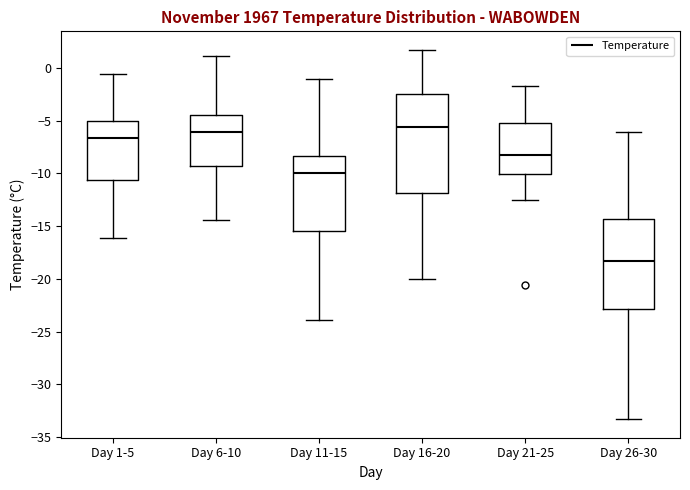

Reading left to right, transcribe this box plot: for each box, give where its median line is, the range the box spans, and where its two whiskers end, as read against the y-axis. The values are not printed on the chart, so give them approximately, as read against the axis.

Day 1-5: median -6.5, box -10.5 to -5.0, whiskers -16.0 to -0.5
Day 6-10: median -6.0, box -9.5 to -4.5, whiskers -14.5 to 1.0
Day 11-15: median -10.0, box -15.5 to -8.5, whiskers -24.0 to -1.0
Day 16-20: median -5.5, box -12.0 to -2.5, whiskers -20.0 to 1.5
Day 21-25: median -8.5, box -10.0 to -5.0, whiskers -12.5 to -1.5
Day 26-30: median -18.5, box -23.0 to -14.5, whiskers -33.5 to -6.0